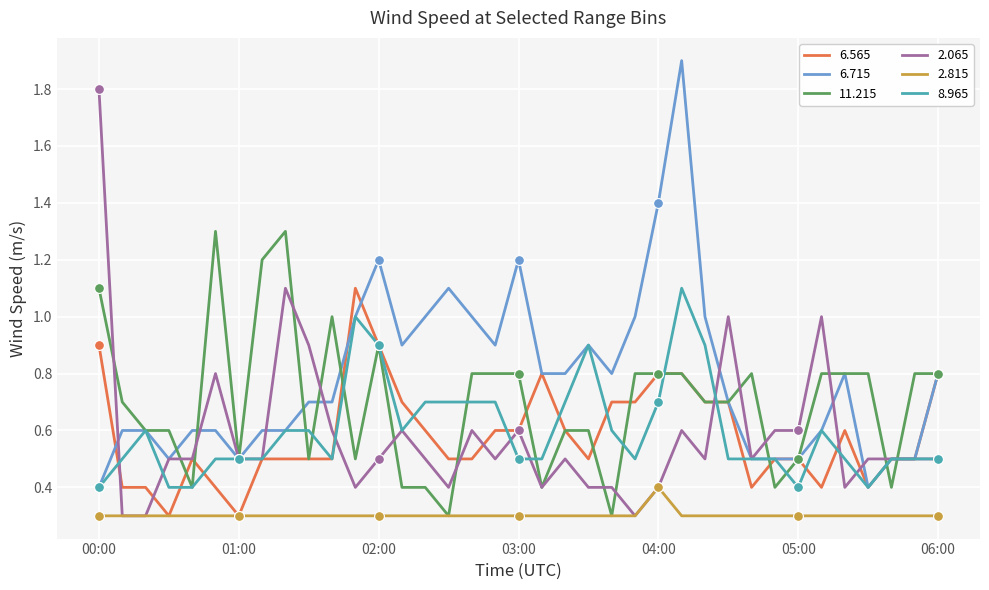

Which series has the largest total across all categories?

6.715